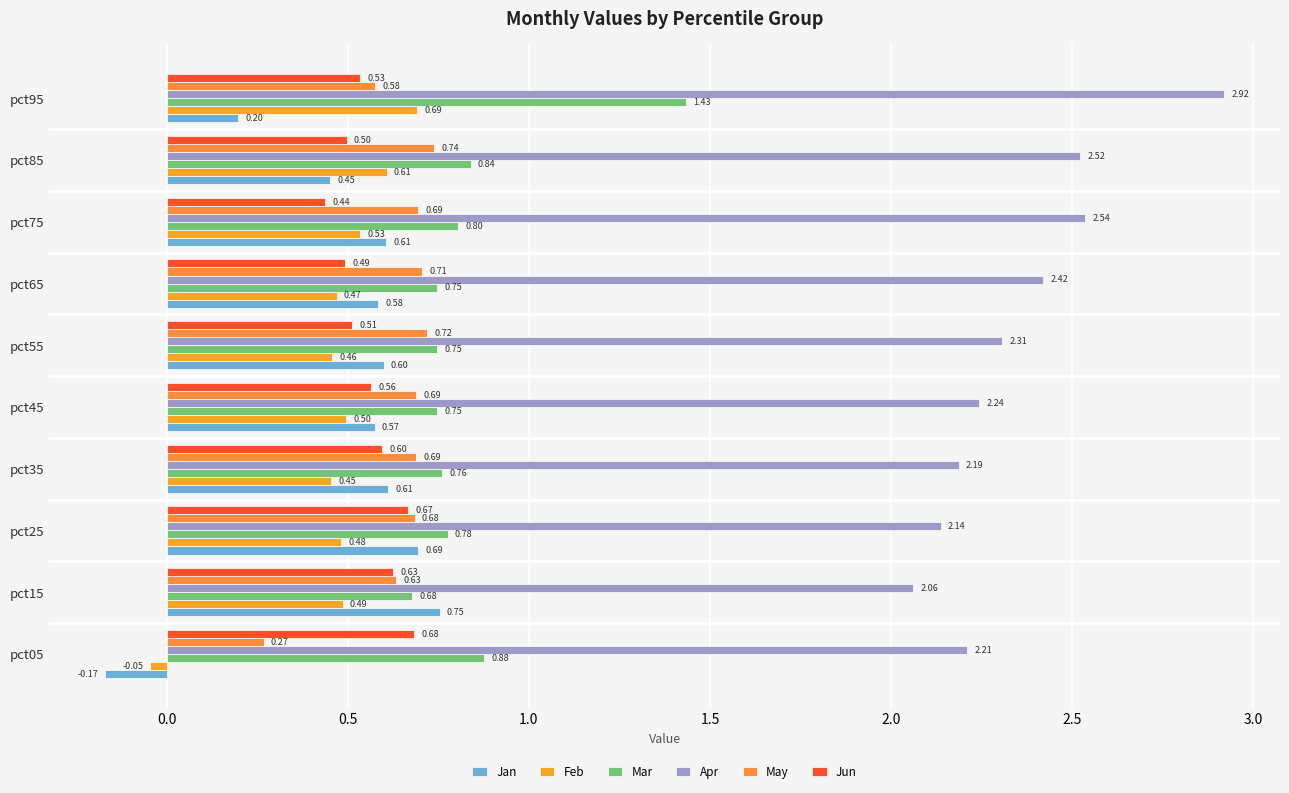

Count the number of data series in this chart.

6